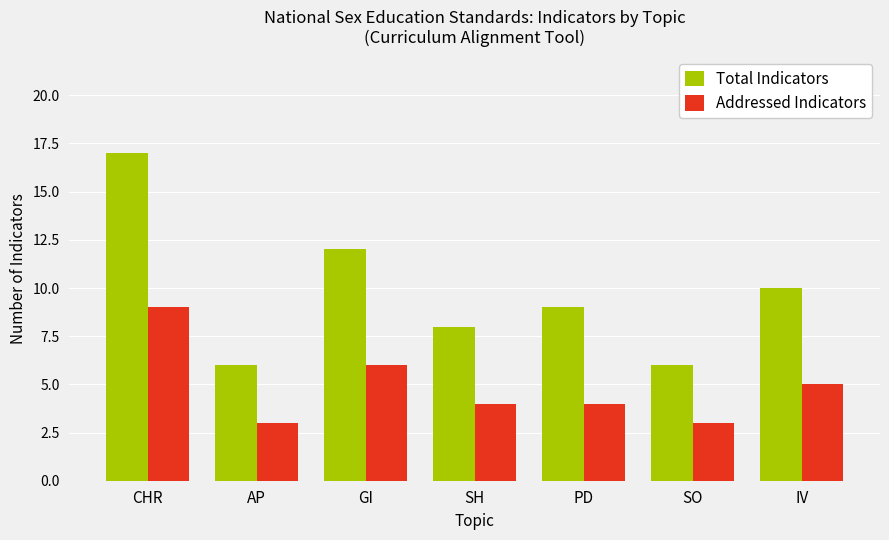

At IV, list the series in order from smallest to largest.

Addressed Indicators, Total Indicators